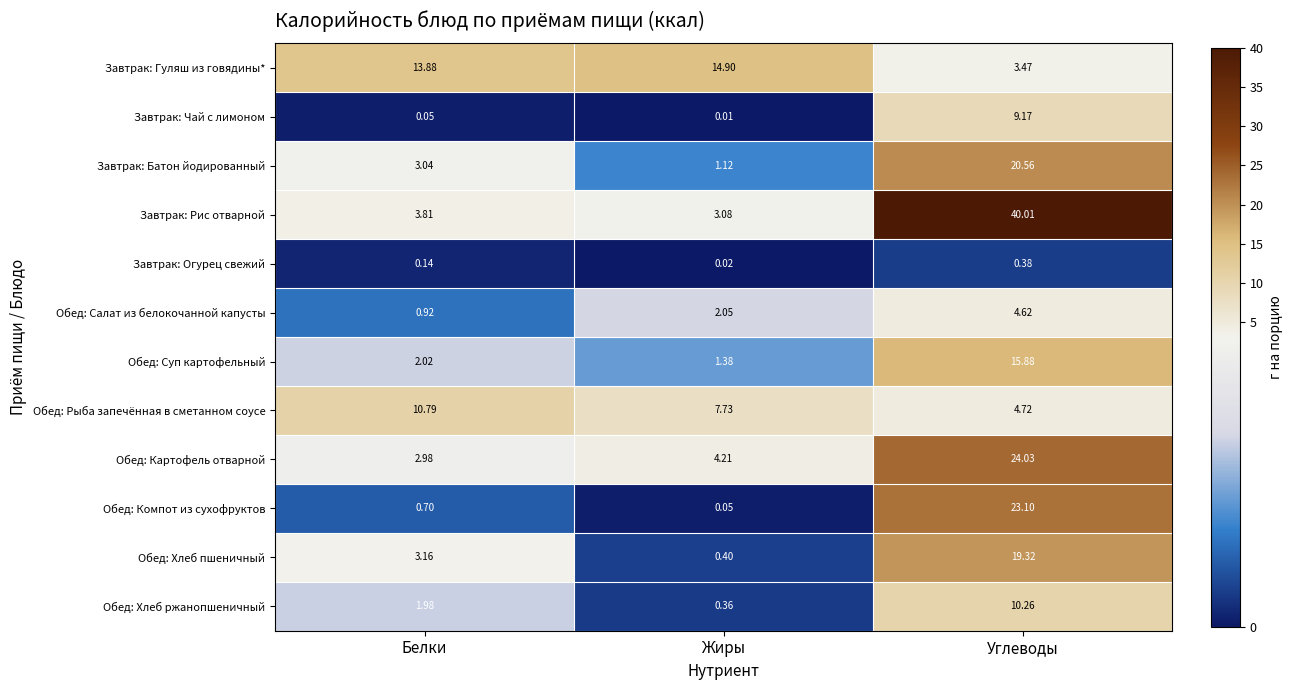

Between Белки and Жиры, which series saw the biggest shift?

Обед: Рыба запечённая в сметанном соусе